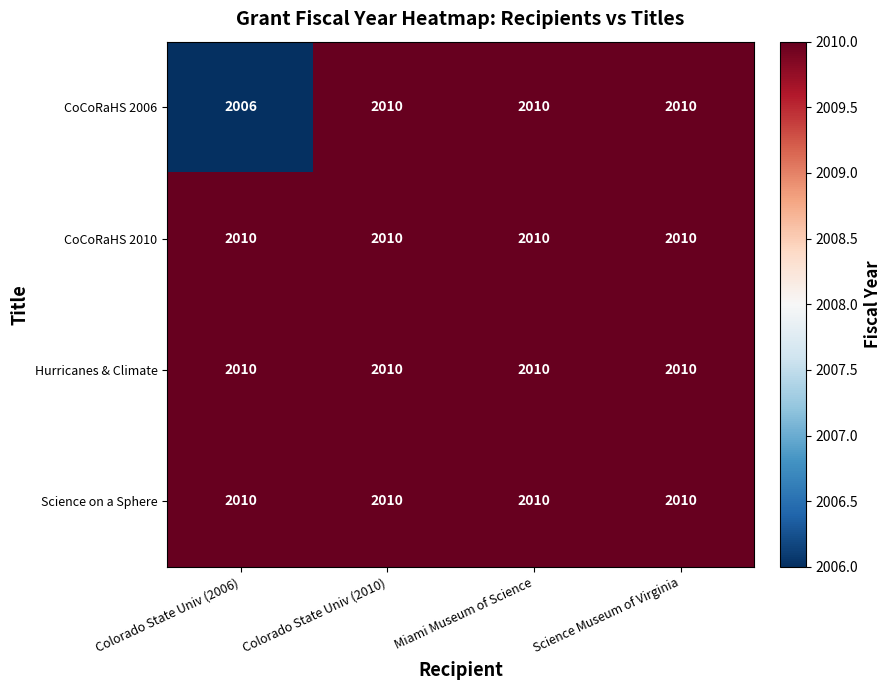

Is it true that CoCoRaHS 2006 equals 2010 at Miami Museum of Science?

True